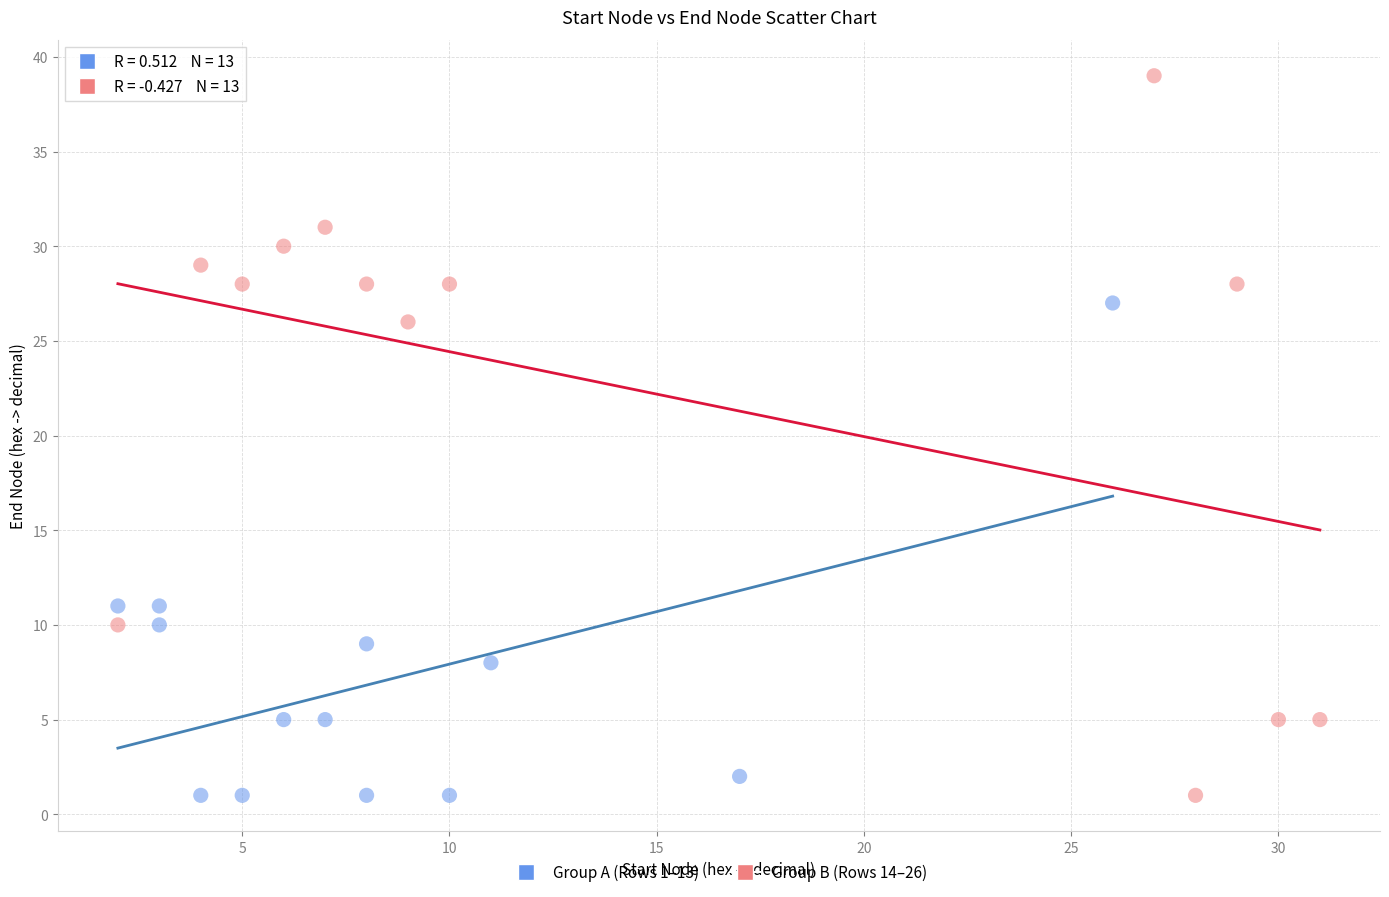

Which series has the widest spread of Y values?

Group B (Rows 14–26)